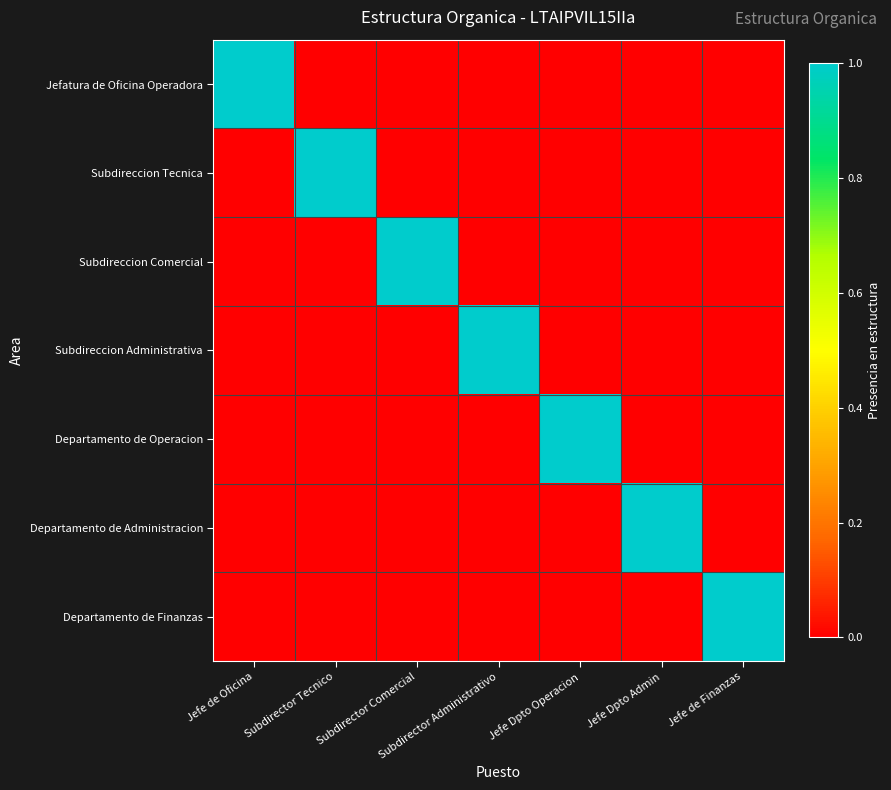

Reading left to right, extract all data points from this chart.

Jefatura de Oficina Operadora: Jefe de Oficina=1	Subdirector Tecnico=0	Subdirector Comercial=0	Subdirector Administrativo=0	Jefe Dpto Operacion=0	Jefe Dpto Admin=0	Jefe de Finanzas=0
Subdireccion Tecnica: Jefe de Oficina=0	Subdirector Tecnico=1	Subdirector Comercial=0	Subdirector Administrativo=0	Jefe Dpto Operacion=0	Jefe Dpto Admin=0	Jefe de Finanzas=0
Subdireccion Comercial: Jefe de Oficina=0	Subdirector Tecnico=0	Subdirector Comercial=1	Subdirector Administrativo=0	Jefe Dpto Operacion=0	Jefe Dpto Admin=0	Jefe de Finanzas=0
Subdireccion Administrativa: Jefe de Oficina=0	Subdirector Tecnico=0	Subdirector Comercial=0	Subdirector Administrativo=1	Jefe Dpto Operacion=0	Jefe Dpto Admin=0	Jefe de Finanzas=0
Departamento de Operacion: Jefe de Oficina=0	Subdirector Tecnico=0	Subdirector Comercial=0	Subdirector Administrativo=0	Jefe Dpto Operacion=1	Jefe Dpto Admin=0	Jefe de Finanzas=0
Departamento de Administracion: Jefe de Oficina=0	Subdirector Tecnico=0	Subdirector Comercial=0	Subdirector Administrativo=0	Jefe Dpto Operacion=0	Jefe Dpto Admin=1	Jefe de Finanzas=0
Departamento de Finanzas: Jefe de Oficina=0	Subdirector Tecnico=0	Subdirector Comercial=0	Subdirector Administrativo=0	Jefe Dpto Operacion=0	Jefe Dpto Admin=0	Jefe de Finanzas=1